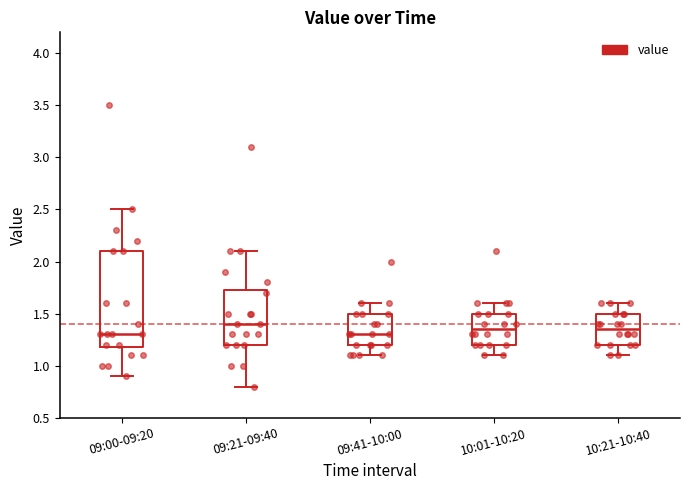

Reading left to right, read every box against the y-axis: the position of its median line, the range the box covers, and the ends of its whiskers. The values are not printed on the chart, so give them approximately, as read against the axis.

09:00-09:20: median 1.30, box 1.20 to 2.10, whiskers 0.90 to 2.50
09:21-09:40: median 1.40, box 1.20 to 1.75, whiskers 0.80 to 2.10
09:41-10:00: median 1.30, box 1.20 to 1.50, whiskers 1.10 to 1.60
10:01-10:20: median 1.35, box 1.20 to 1.50, whiskers 1.10 to 1.60
10:21-10:40: median 1.35, box 1.20 to 1.50, whiskers 1.10 to 1.60